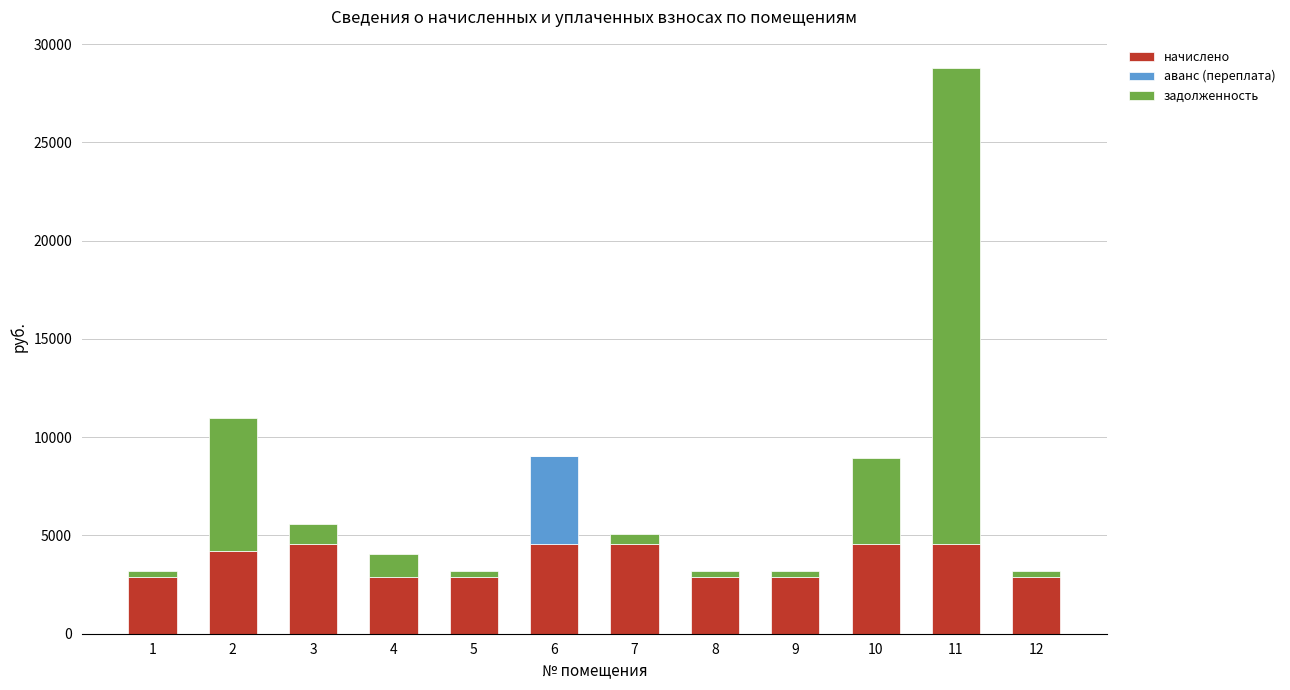

At which category is the sum across all series the highest?

11